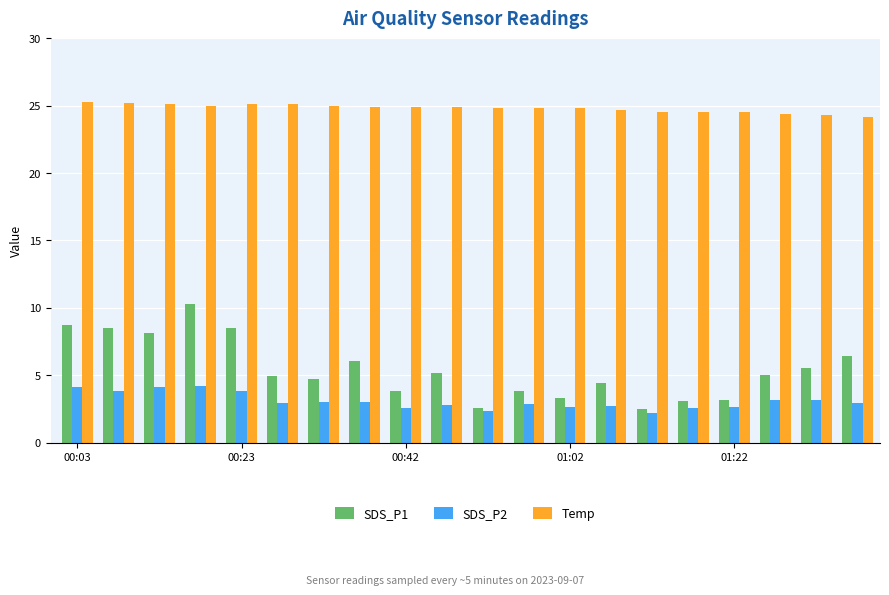

Which series has the largest total across all categories?

Temp